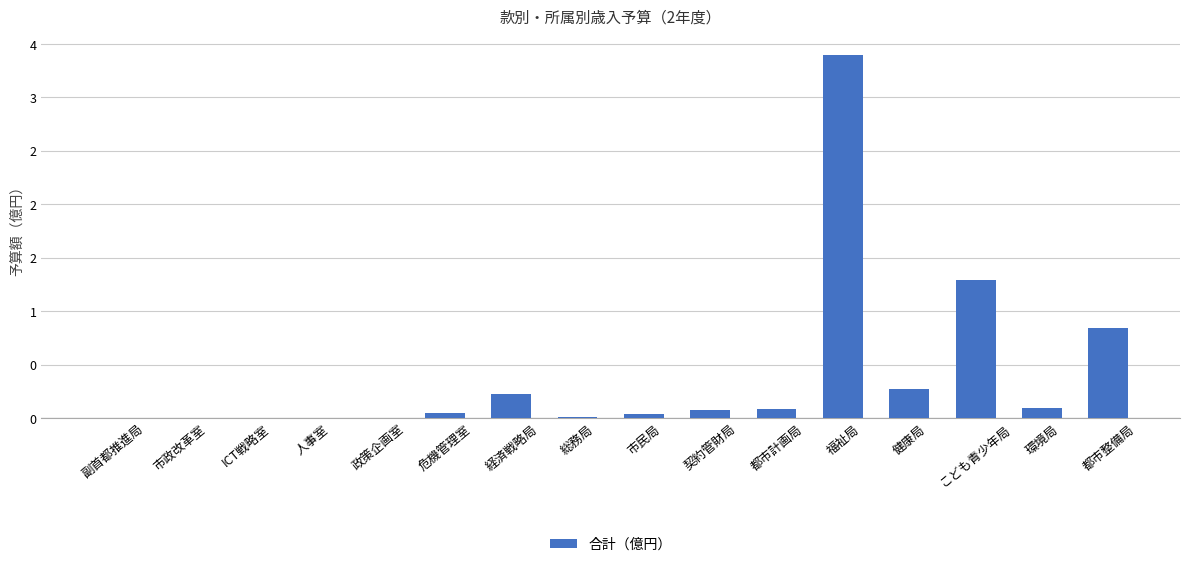

What is the label of the 12th bar from the left?

福祉局